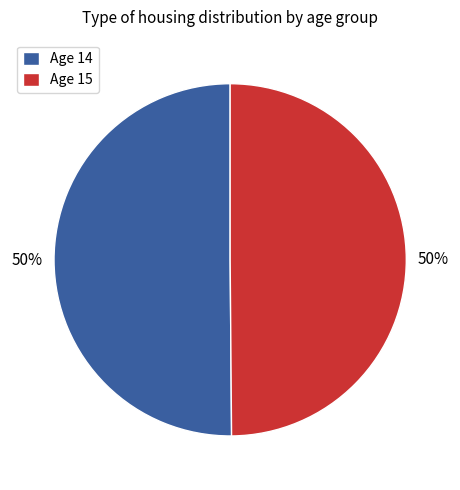

How many segments does this pie chart have?

2